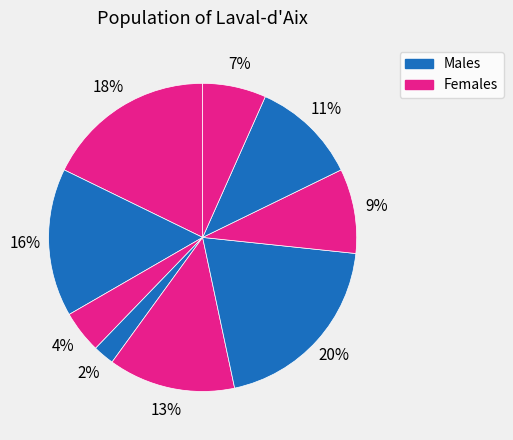

Count the number of slices in the pie.

9